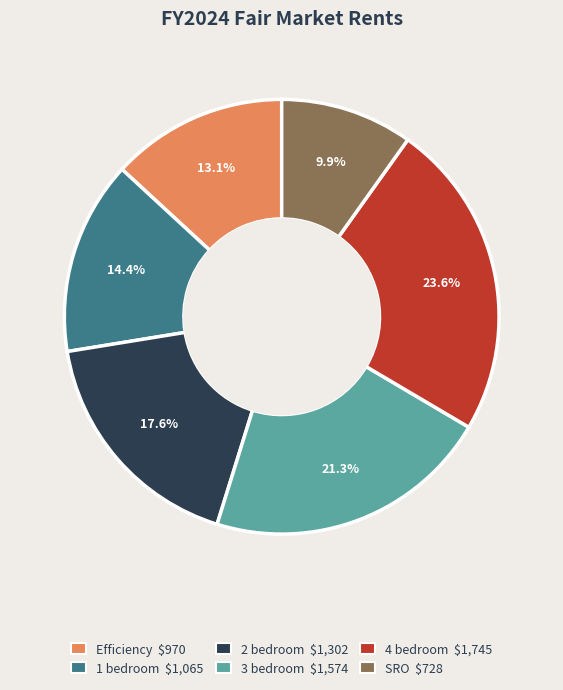

Which category has the biggest portion of the pie?

4 bedroom